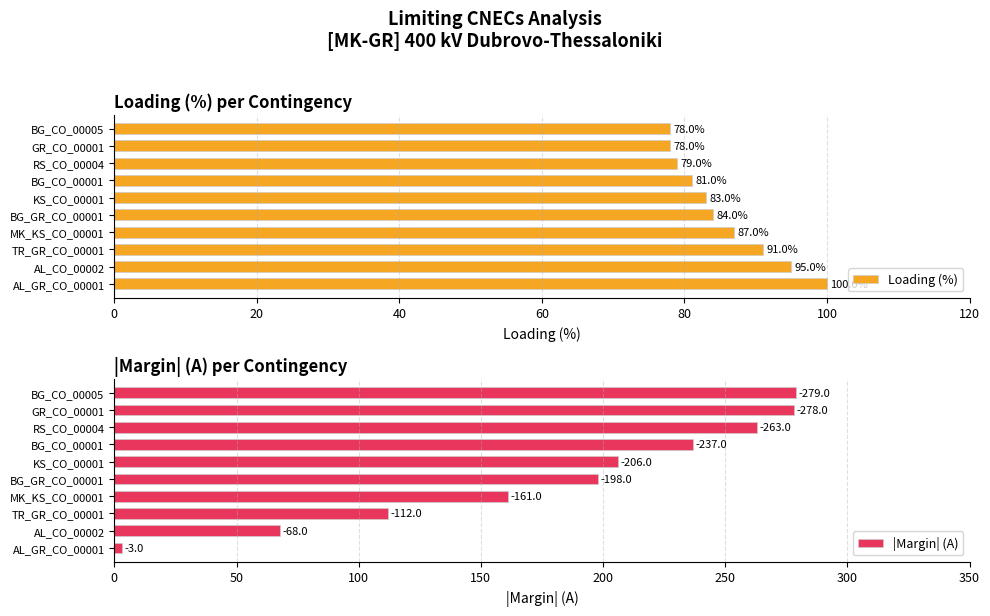

What is the lowest value of the Loading (%) series?

78